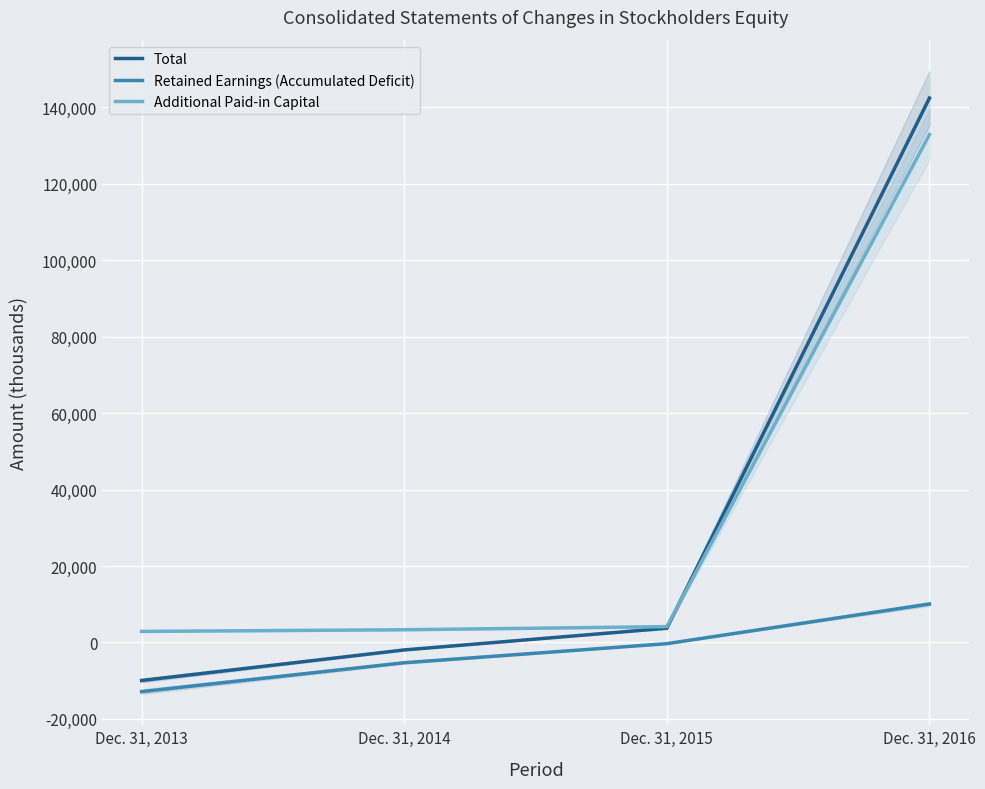

List the labels in order of Additional Paid-in Capital value, smallest first.

Dec. 31, 2013, Dec. 31, 2014, Dec. 31, 2015, Dec. 31, 2016